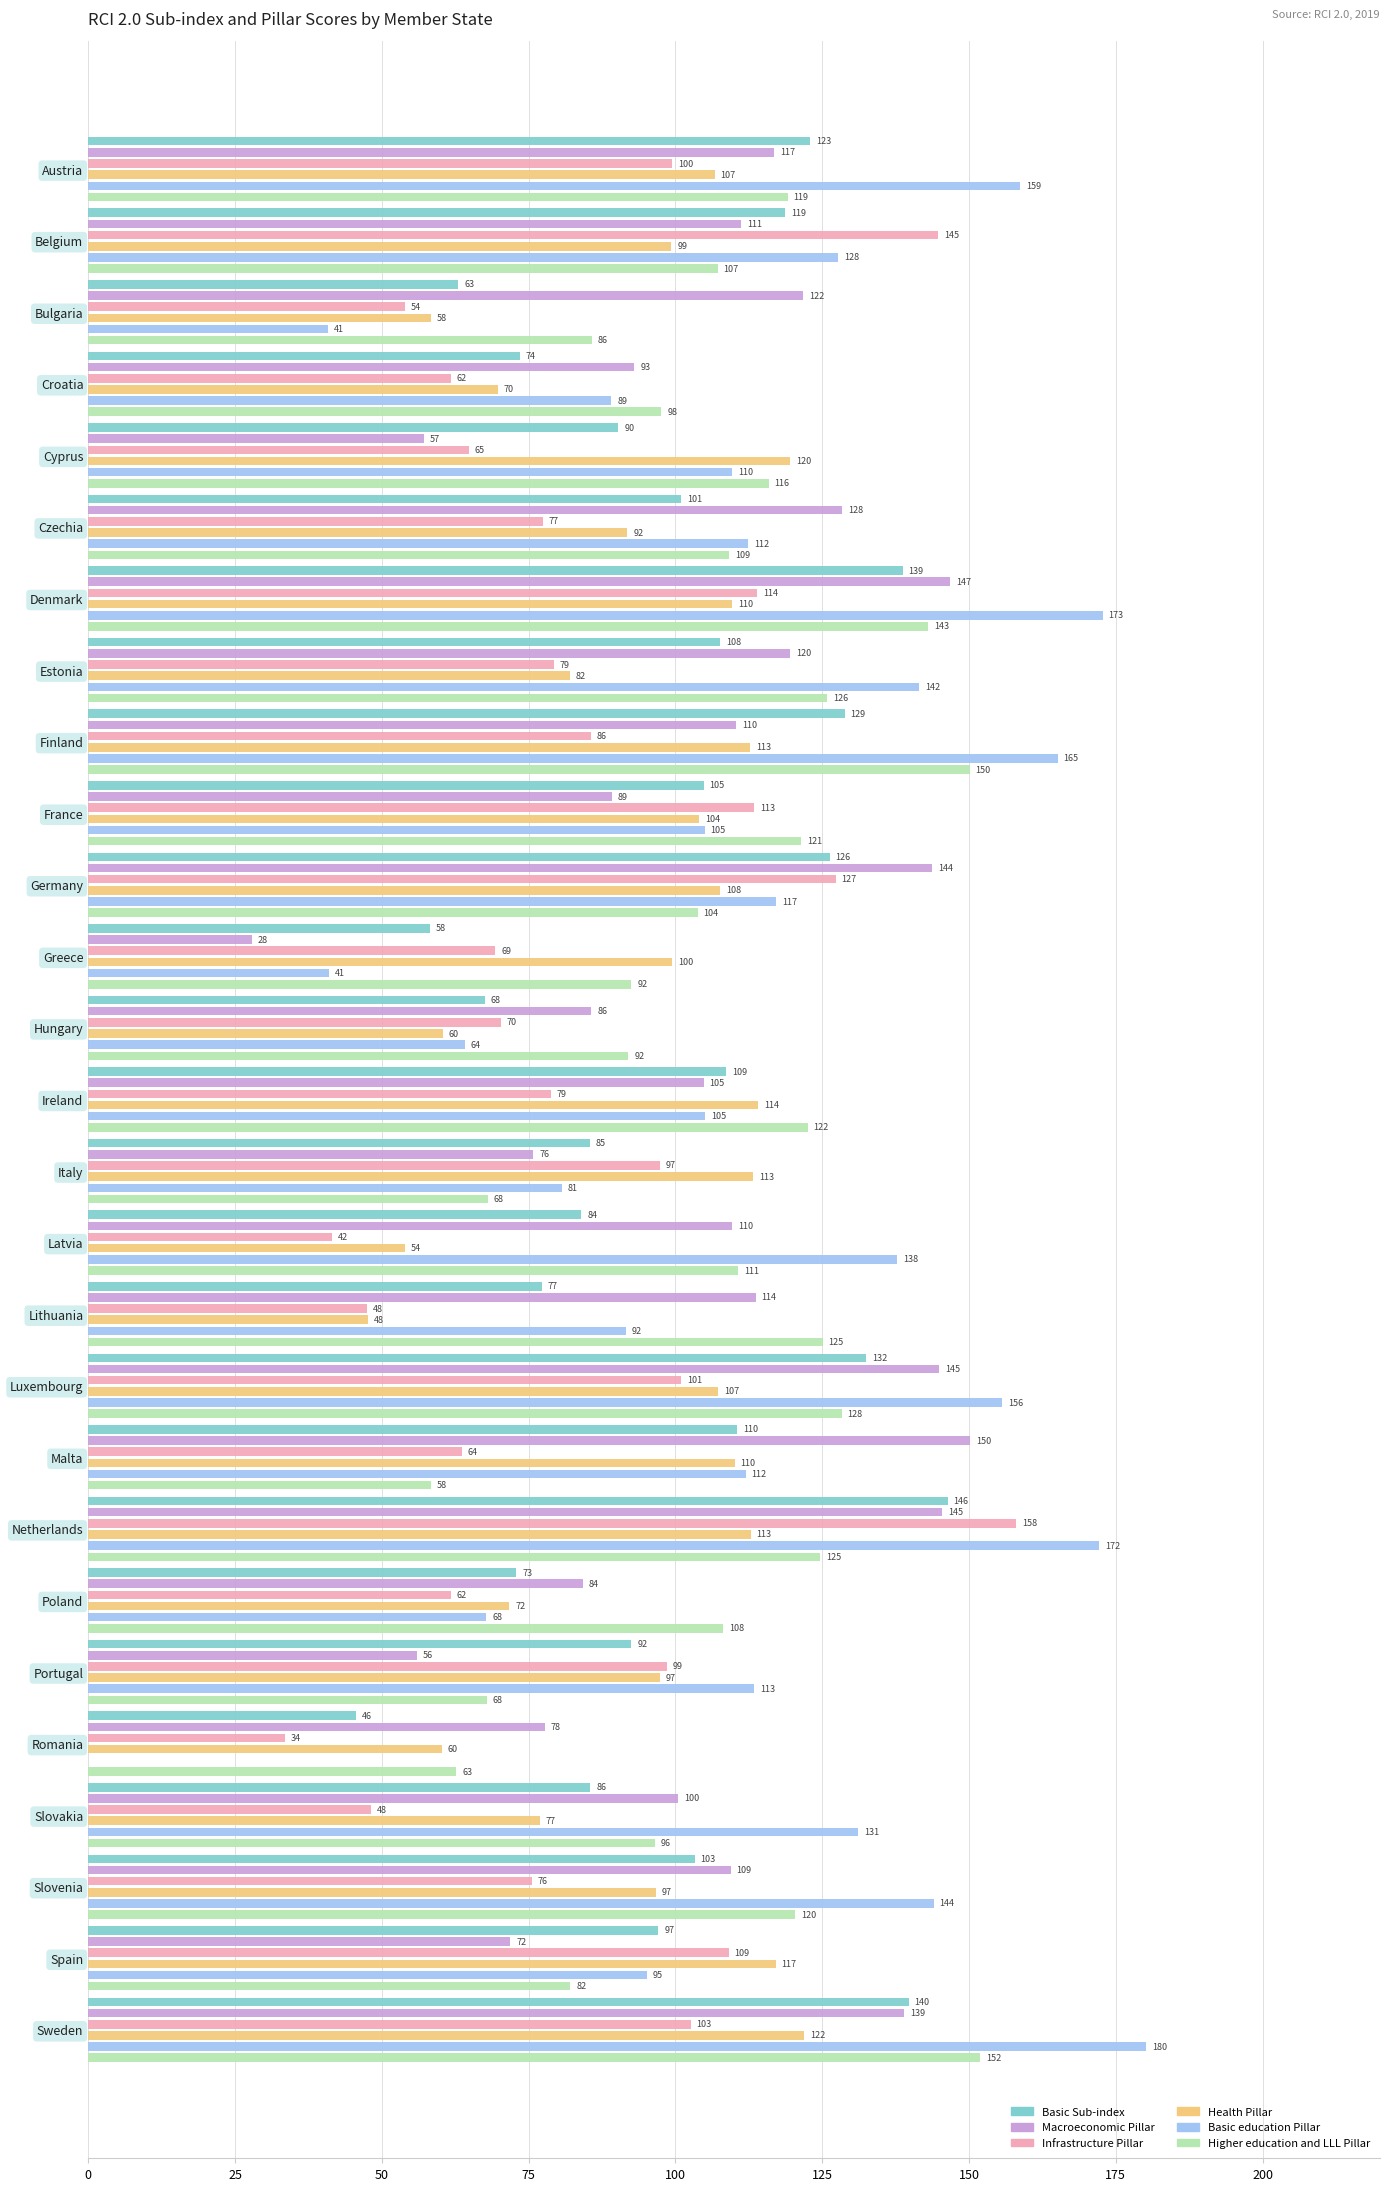

What is the sum of the Basic Sub-index values at Sweden and Lithuania?

217.0